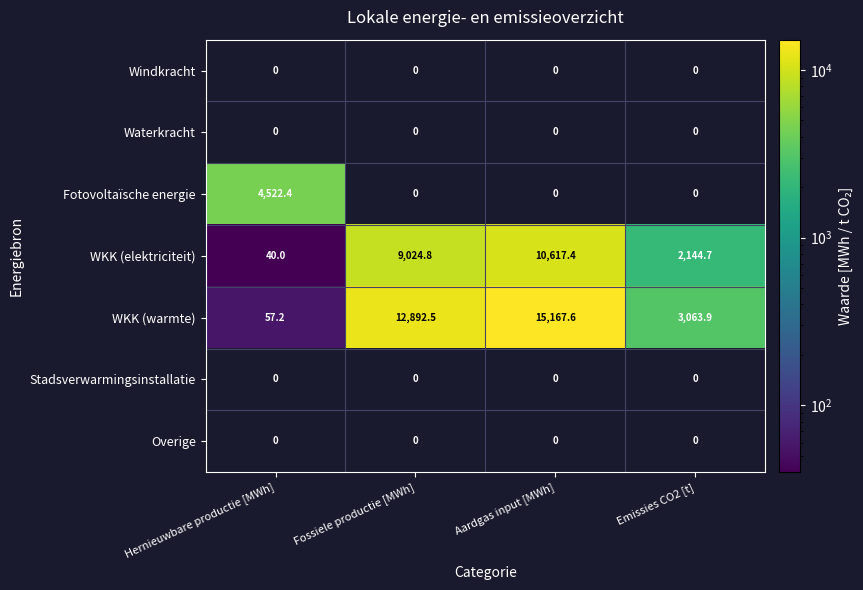

At how many categories does at least one series exceed 14499?

1